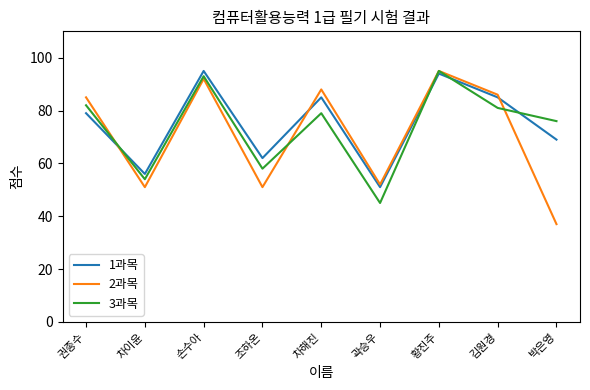

What is the sum of the 2과목 values at 차해진 and 조하온?

139